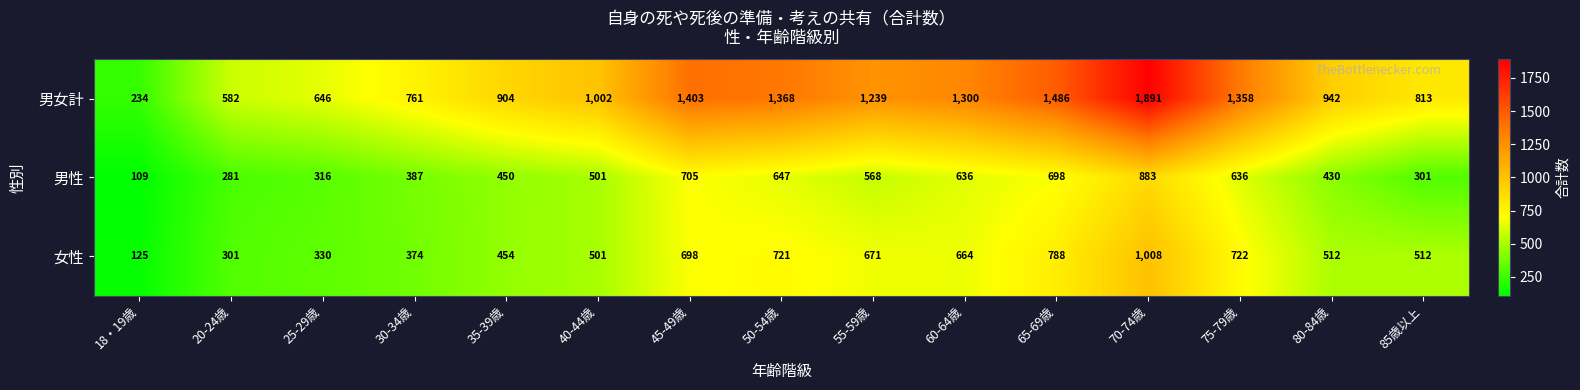

What is the smallest value displayed?

109